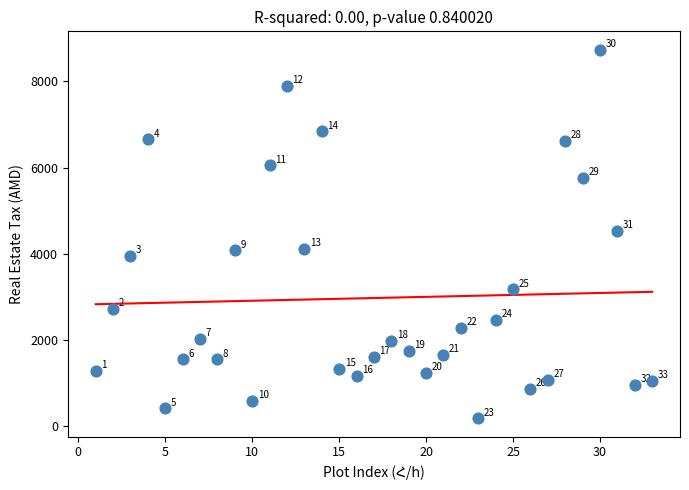

What Y value in the scatter plot is closest to 4457?

4525